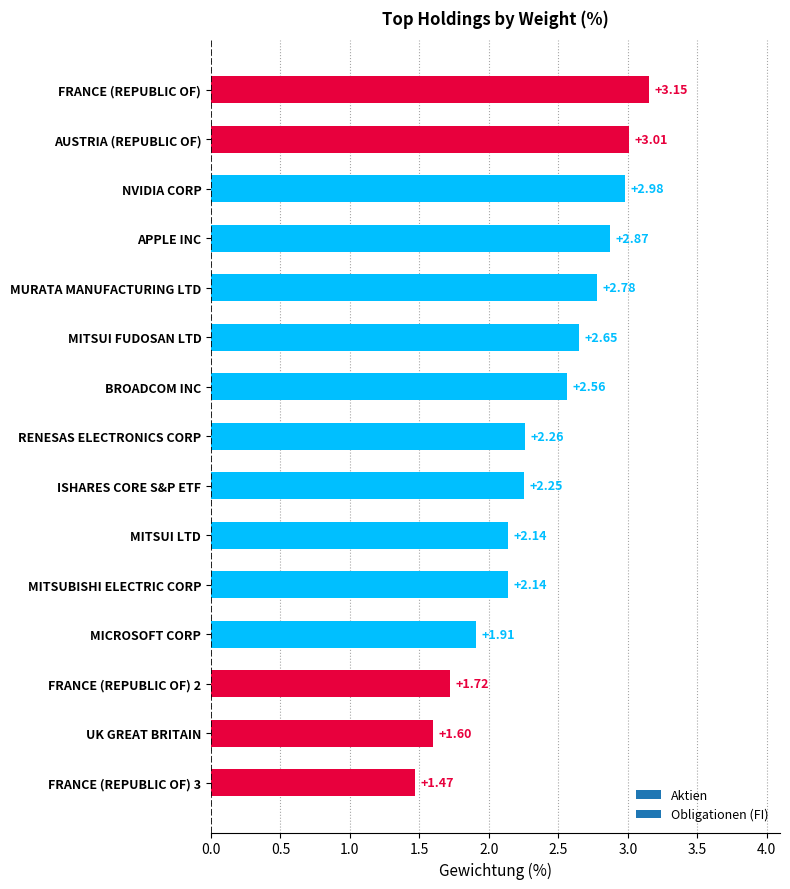

What is the sum of all values?

35.5